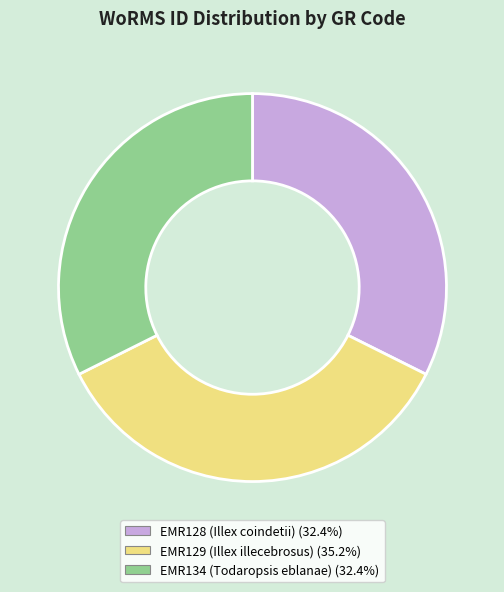

Does EMR129 (Illex illecebrosus) account for over 50% of the chart?

No